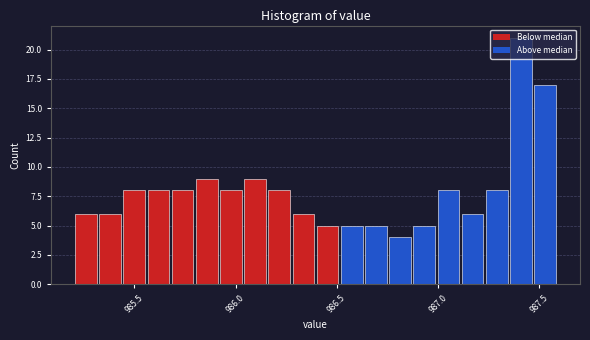

Read against the x-axis, roughly where is the centre of the tallest bar?

987.40